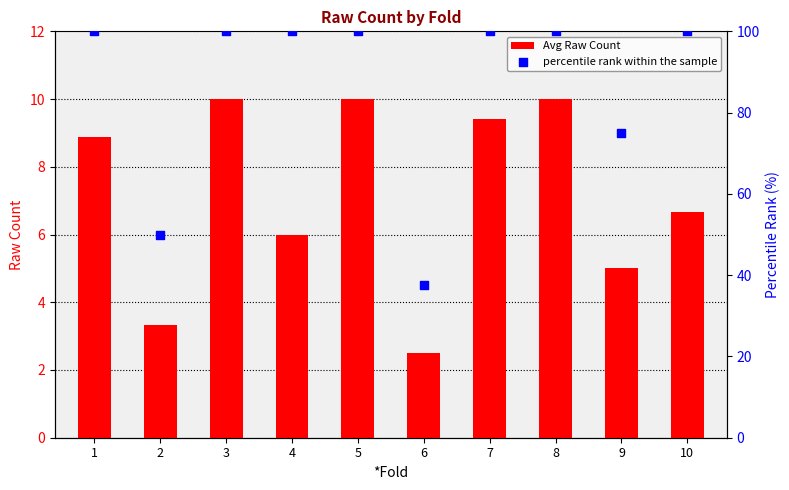

Which series reaches the maximum Y coordinate?

percentile rank within the sample